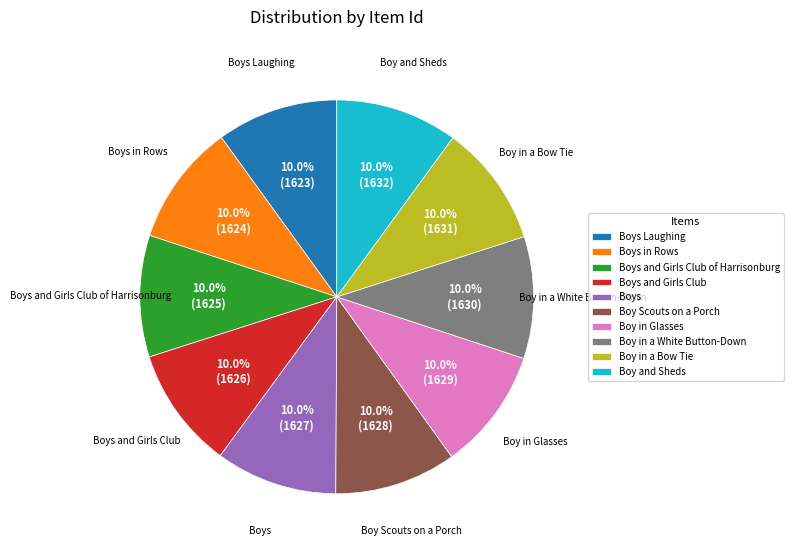

What percentage is the Boy and Sheds slice, to the nearest percent?

10%